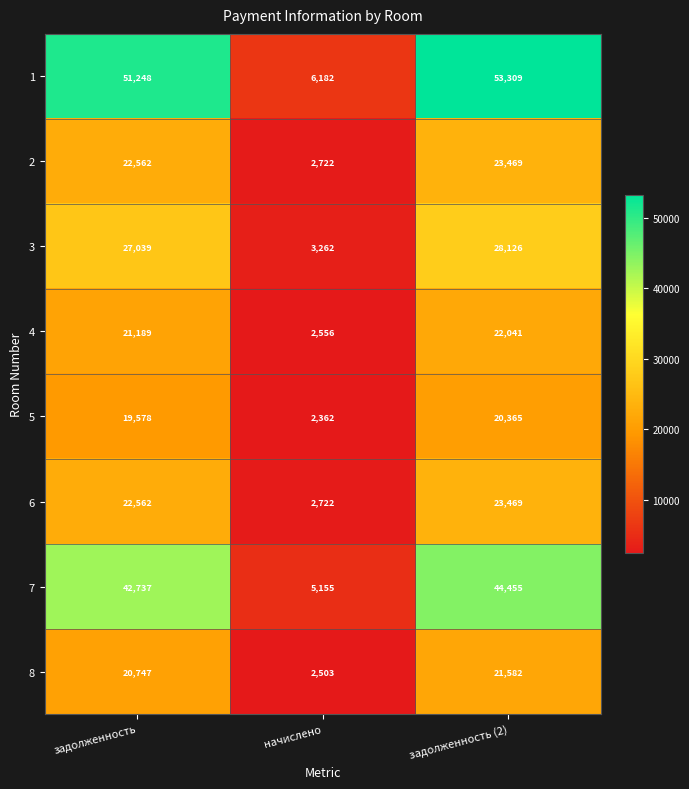

Reading left to right, transcribe all the data shown in this chart.

1: задолженность=51248	начислено=6182	задолженность (2)=53309
2: задолженность=22562	начислено=2722	задолженность (2)=23469
3: задолженность=27039	начислено=3262	задолженность (2)=28126
4: задолженность=21189	начислено=2556	задолженность (2)=22041
5: задолженность=19578	начислено=2362	задолженность (2)=20365
6: задолженность=22562	начислено=2722	задолженность (2)=23469
7: задолженность=42737	начислено=5155	задолженность (2)=44455
8: задолженность=20747	начислено=2503	задолженность (2)=21582